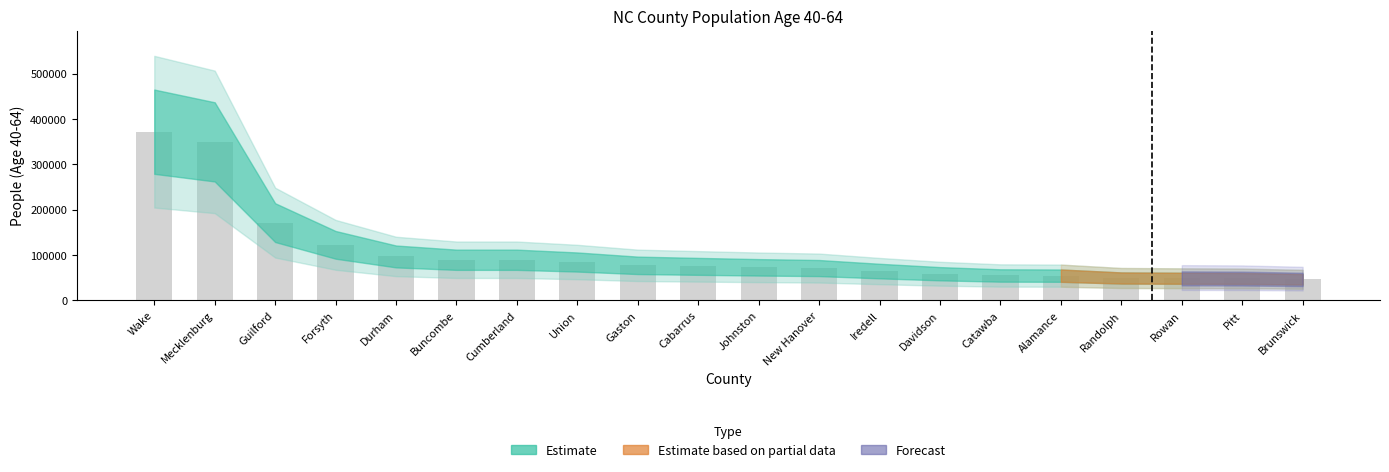

Where is the data nearest to the value 208940?

Guilford